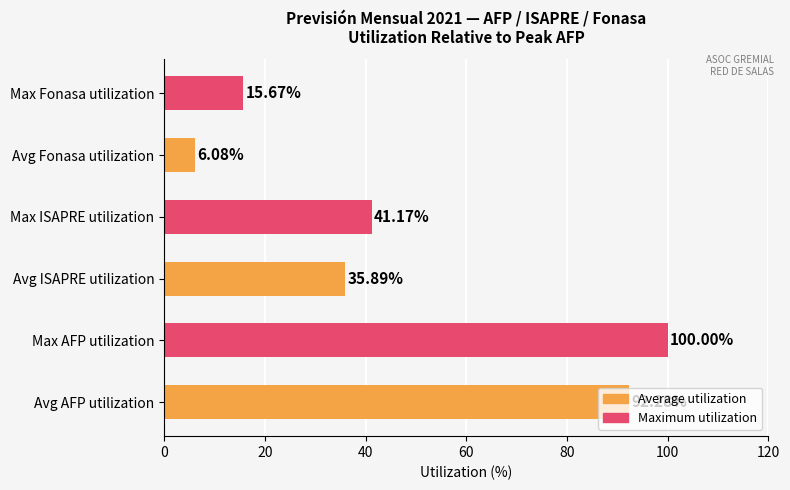

Does the chart contain stacked bars?

No